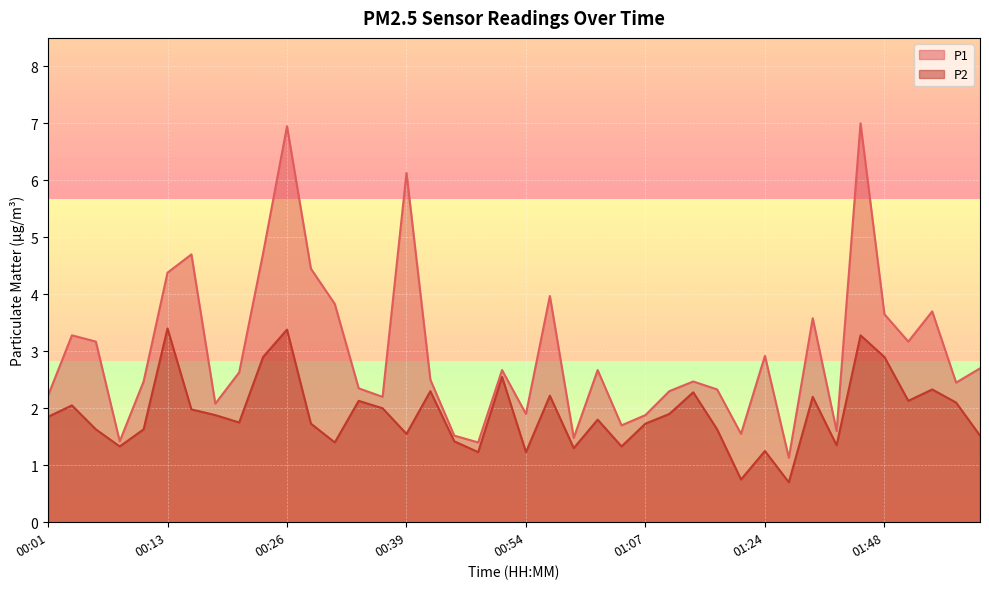

True or false: P2 and P1 intersect in this chart.

False